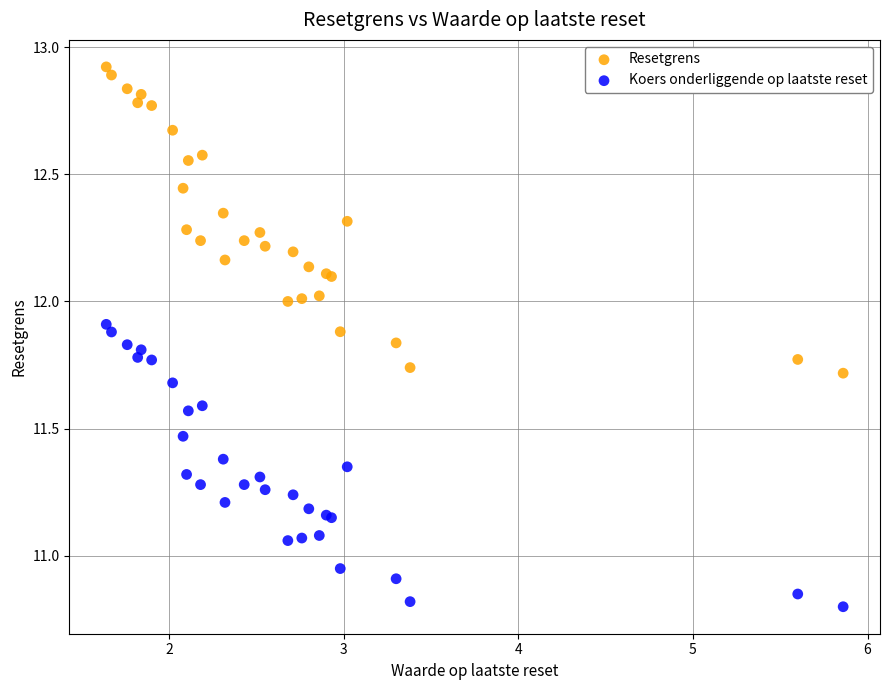

Which series has the widest spread of Y values?

Resetgrens